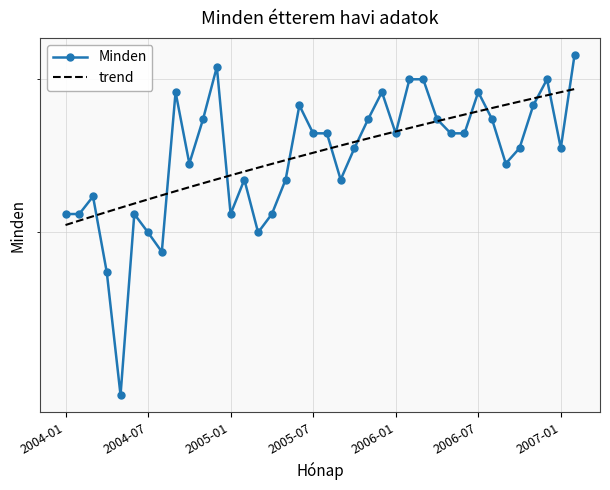

What is the sum of the trend values at 2004-01 and 2004-07?

42.2